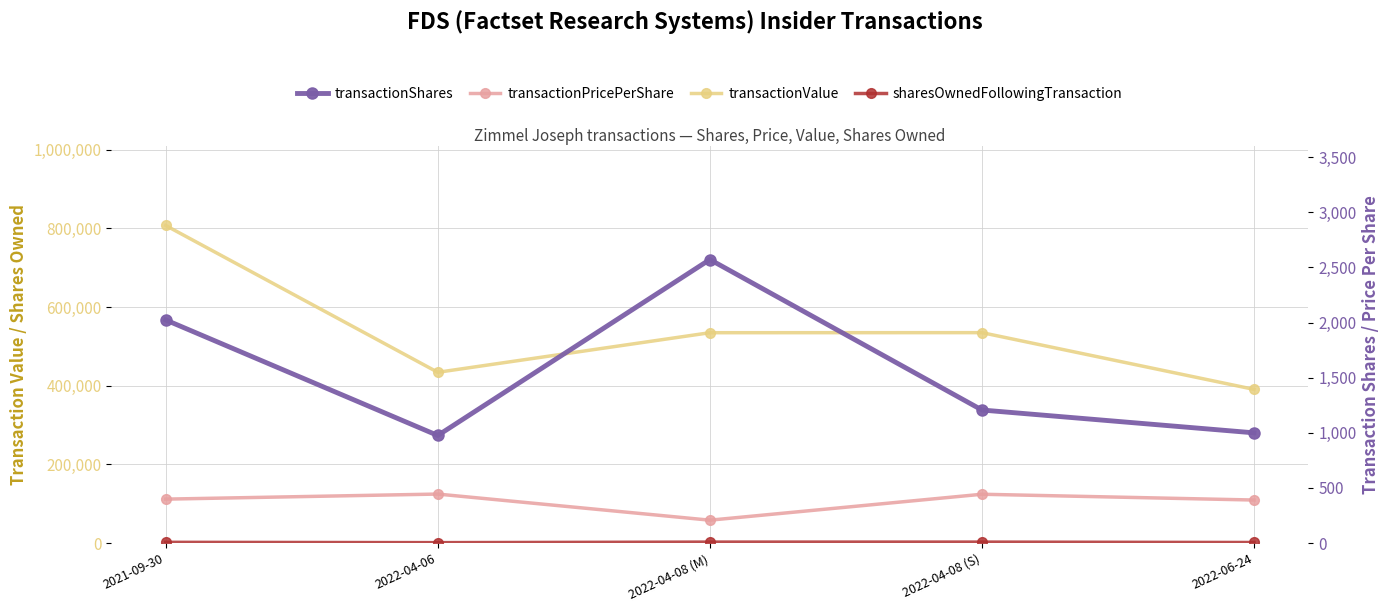

Reading right to left, list all the values displayed in this chart.

transactionValue: 390620.0	534829.0	534667.0	434047.0	807131.0
sharesOwnedFollowingTransaction: 1542.0	2542.0	2542.0	1177.0	1976.0
transactionShares: 1000.0	1207.0	2572.0	976.0	2024.0
transactionPricePerShare: 390.6	443.1	207.9	444.7	398.8